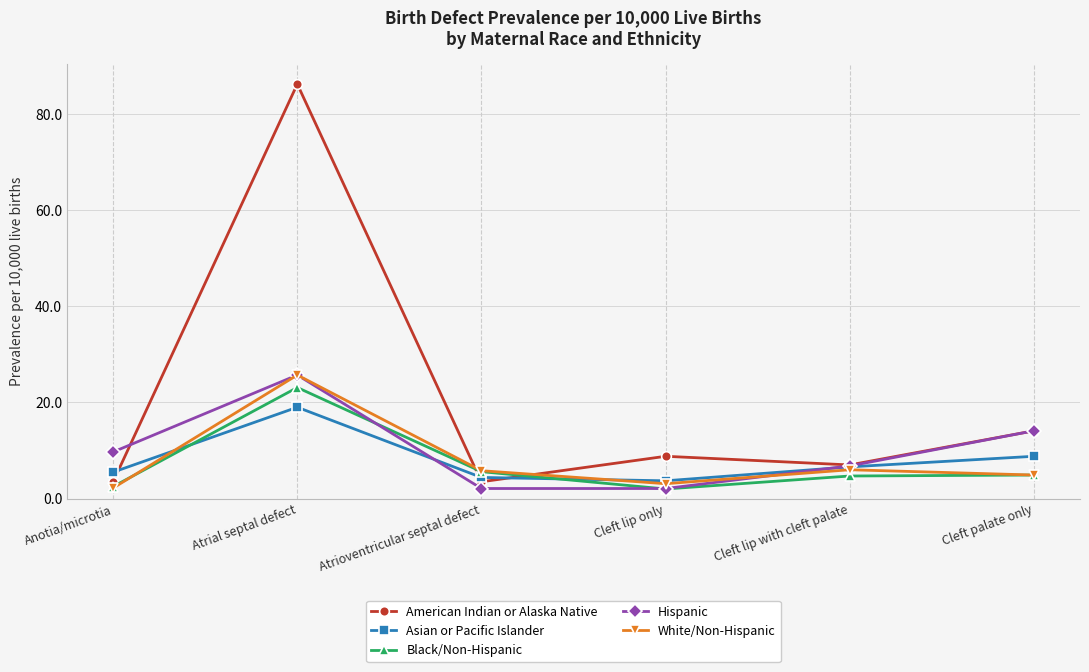

Where does the White/Non-Hispanic series first go above 5?

Atrial septal defect